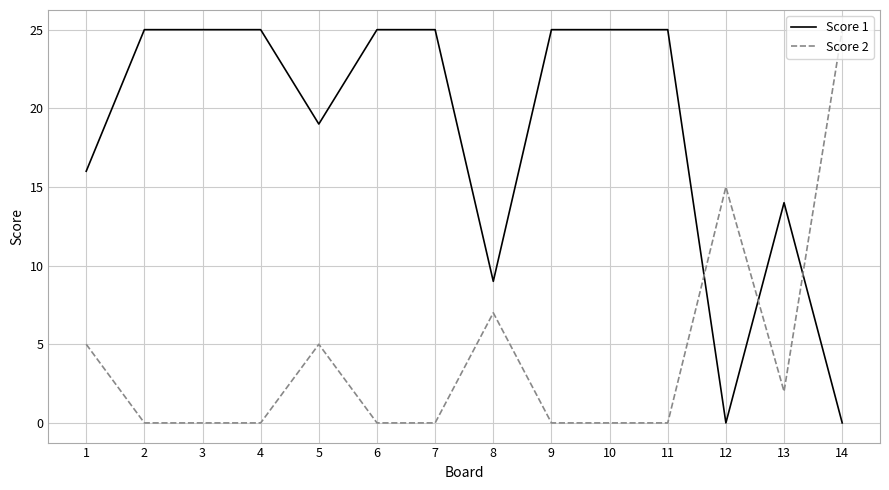

How many times do Score 2 and Score 1 cross each other?

3